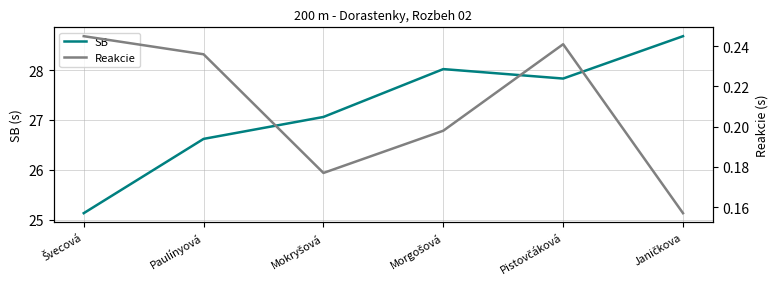

What is the average value of the Reakcie series?

0.2